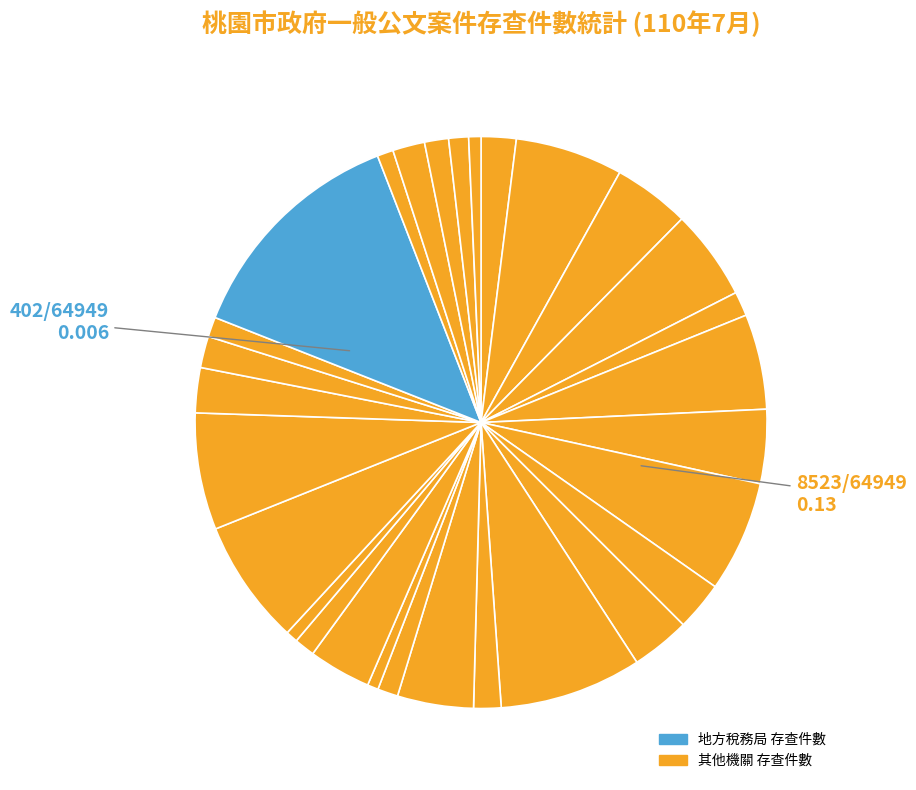

How many slices are in this pie chart?

29